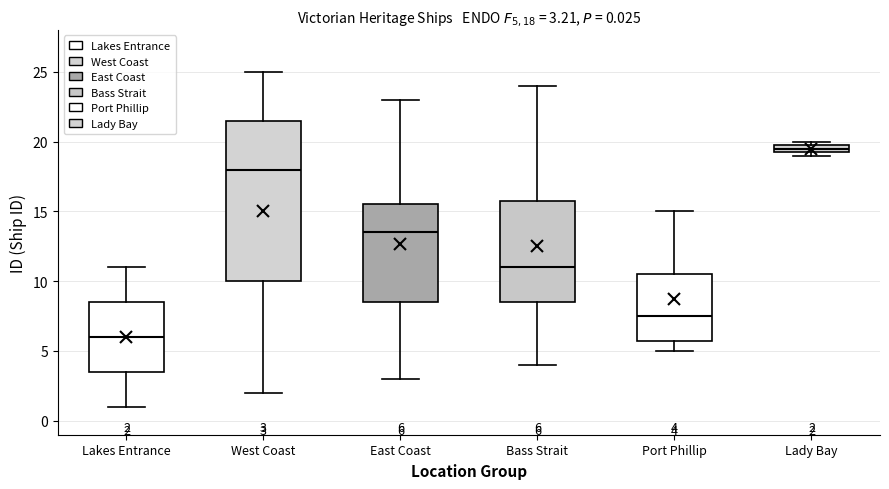

Which box's median line is the highest?

Lady Bay